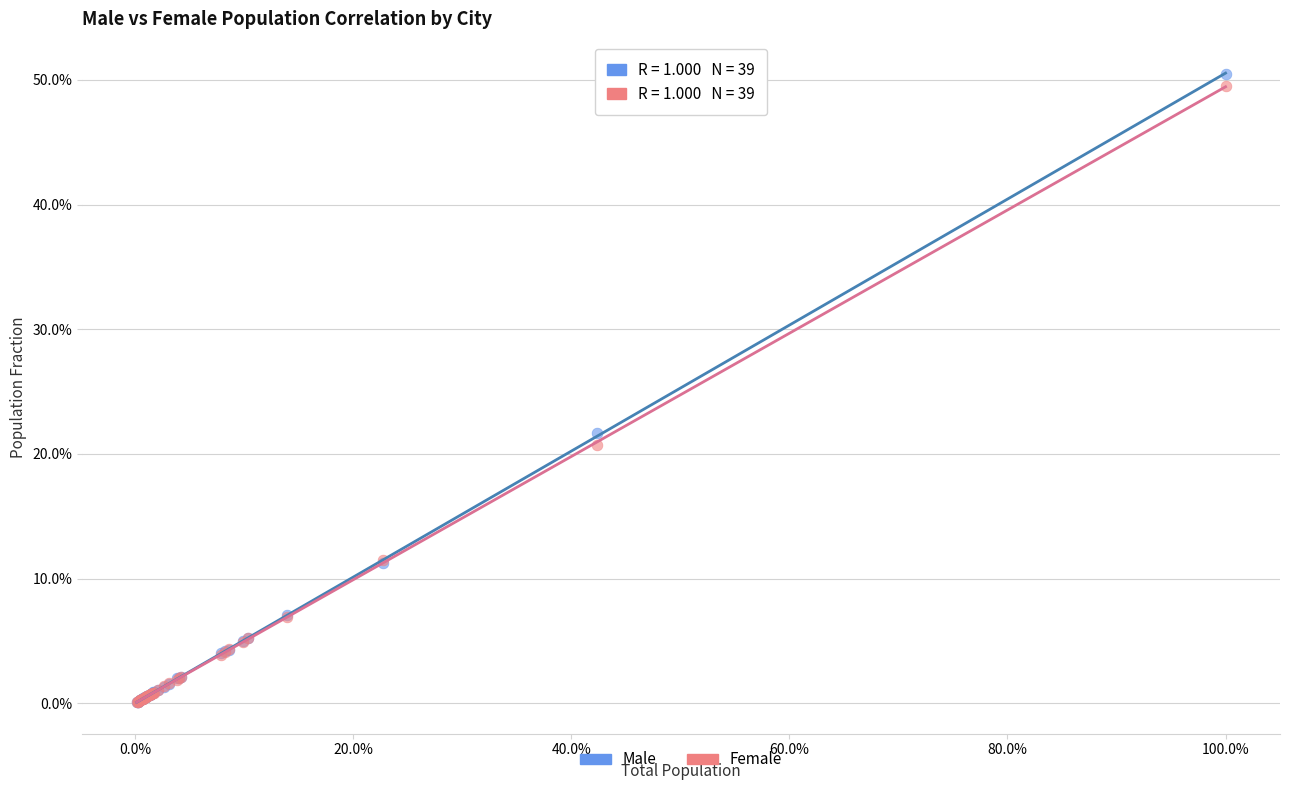

What are all the series names shown in the legend?

Male, Female